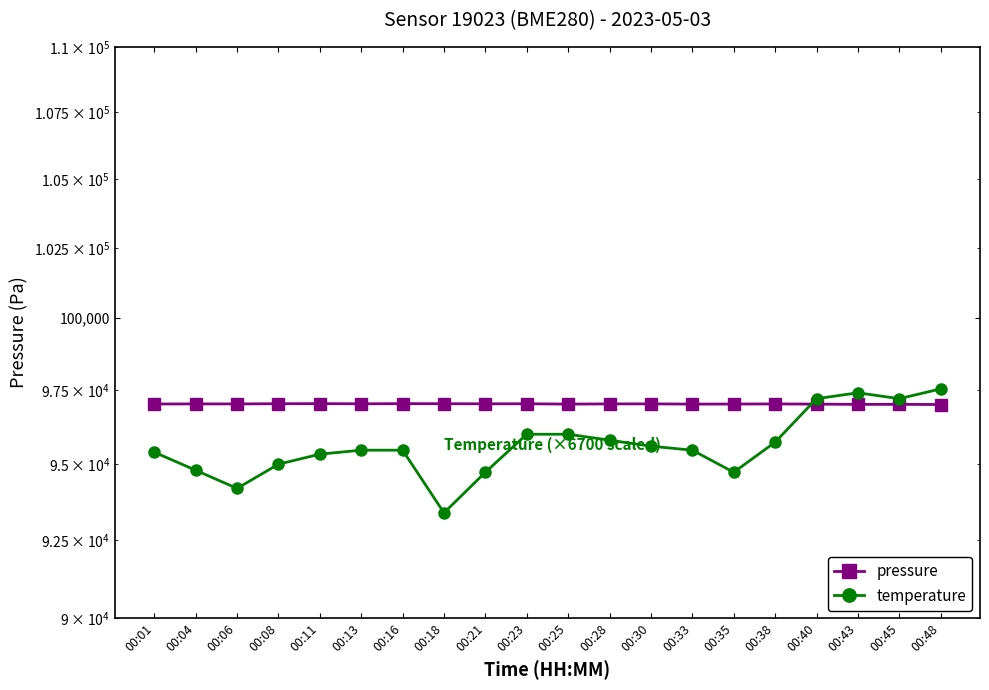

How many times do pressure and temperature cross each other?

1